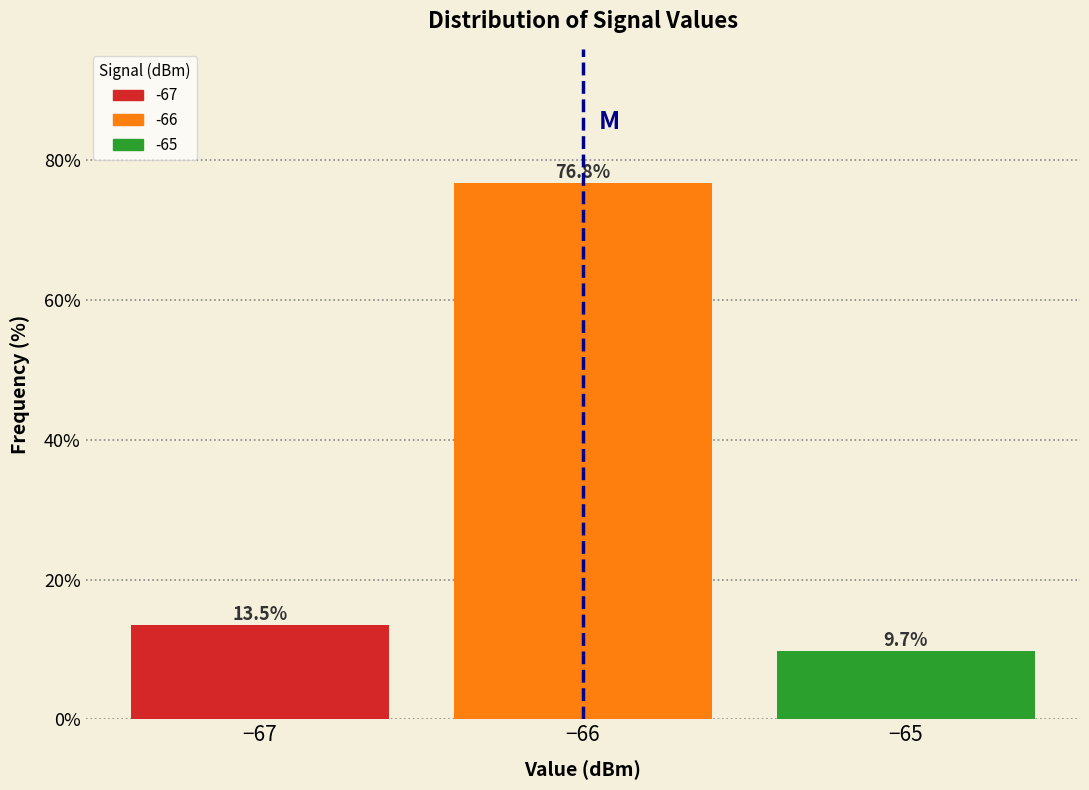

Reading right to left, what are all the values shown in this chart?

9.7	76.8	13.5